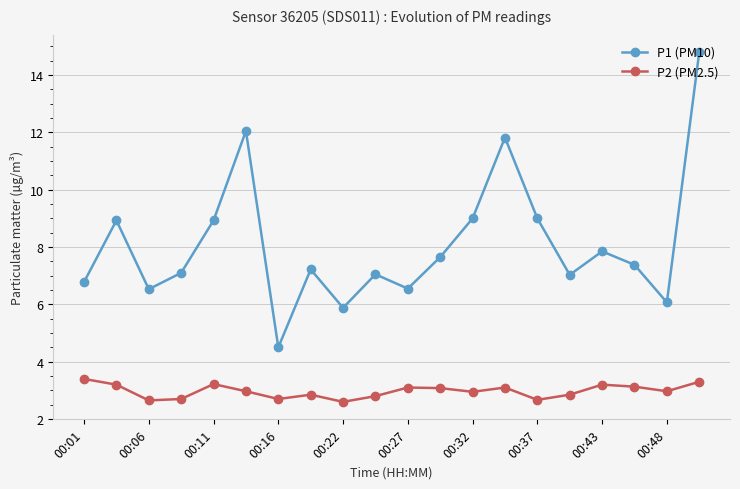

List the series in order of their peak value, lowest first.

P2 (PM2.5), P1 (PM10)